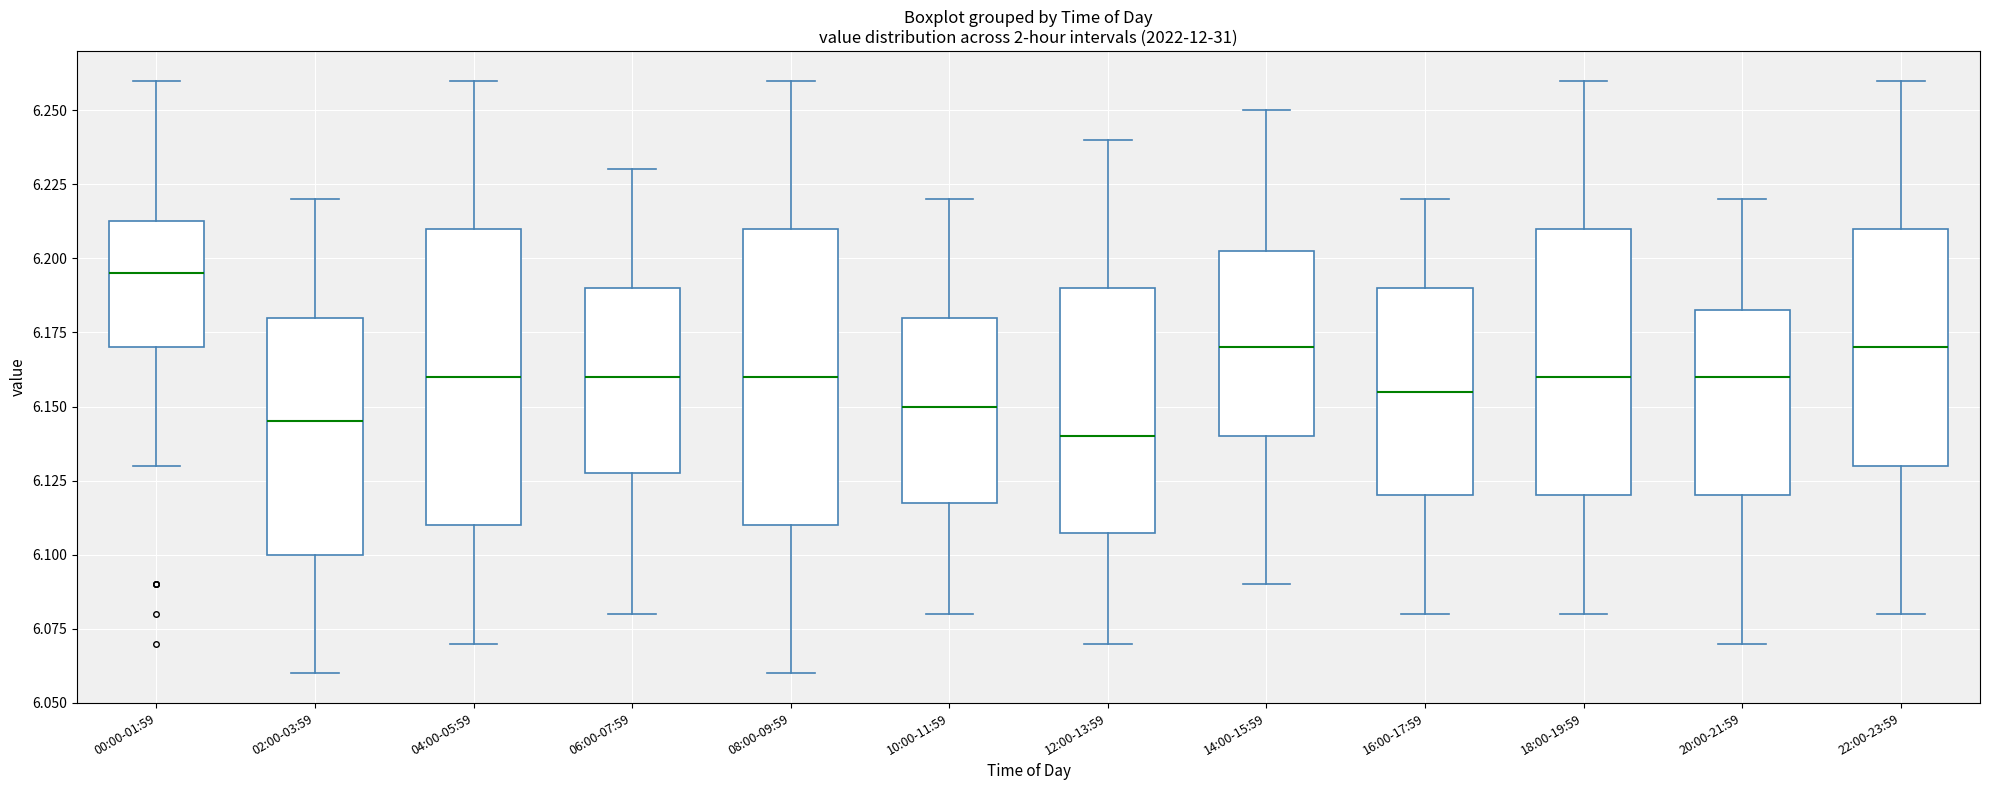

Which box's median line is the highest?

00:00-01:59